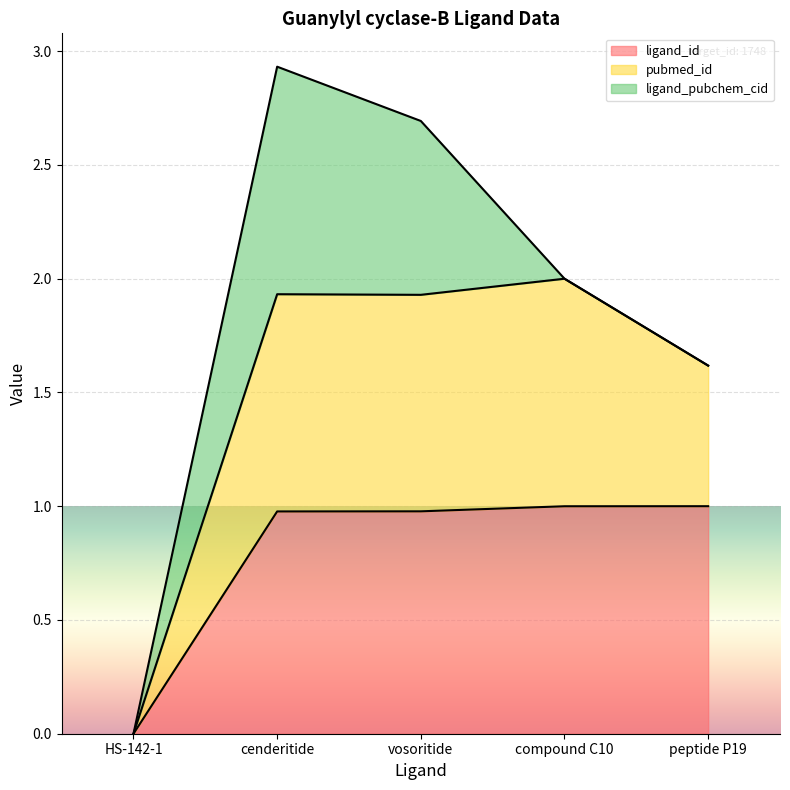

What is the label of the 5th point from the left?

peptide P19